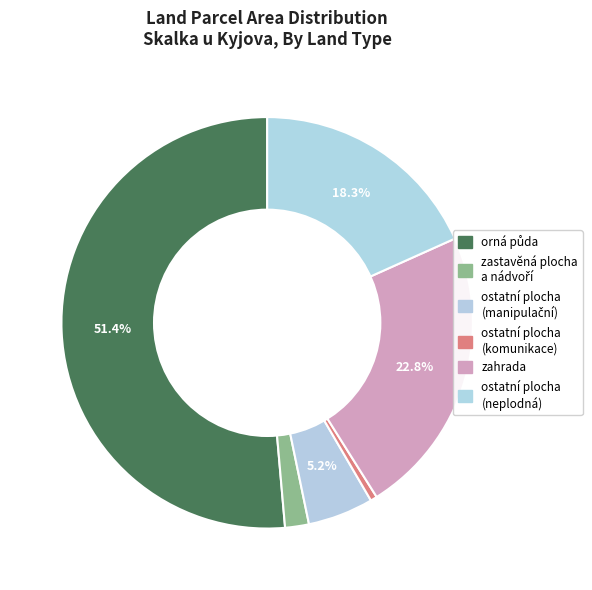

The zastavěná plocha a nádvoří slice represents 8% of the pie. True or false?

False